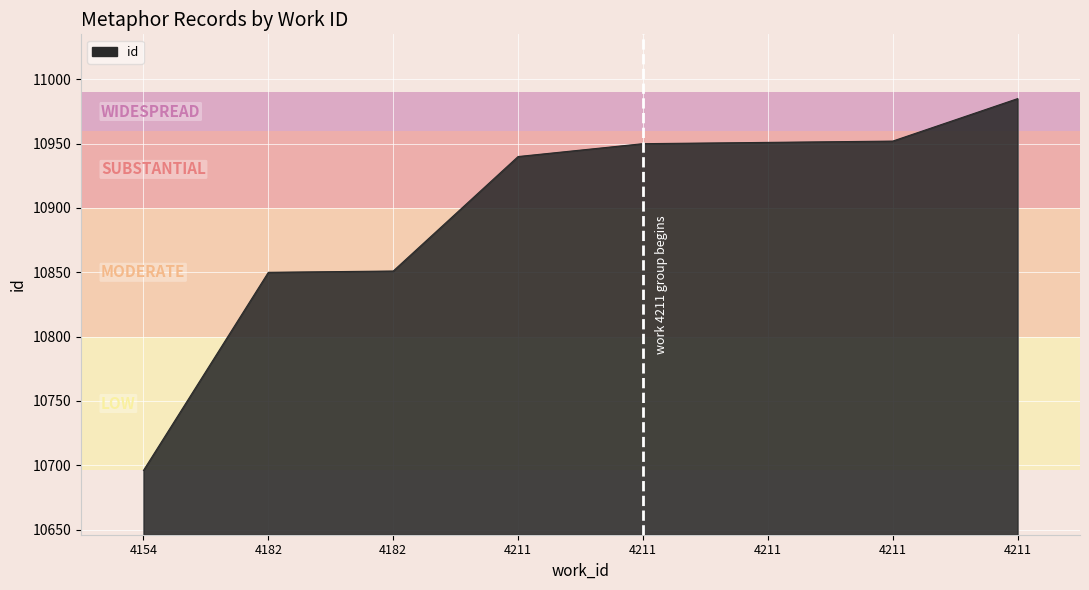

What is the approximate value at 4154, to the nearest 5?

10695